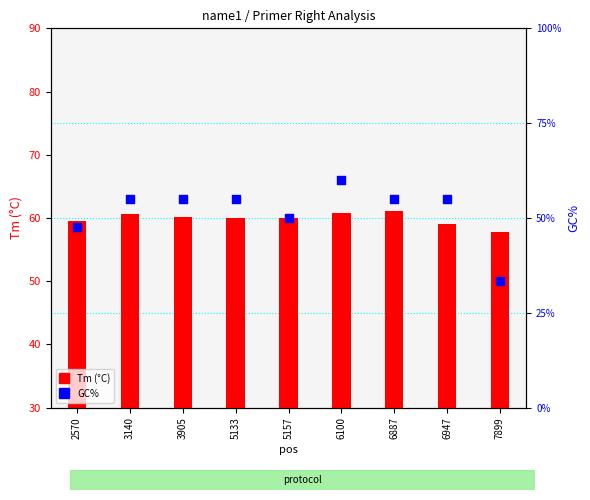

What are all the series names shown in the legend?

Tm (°C), GC%